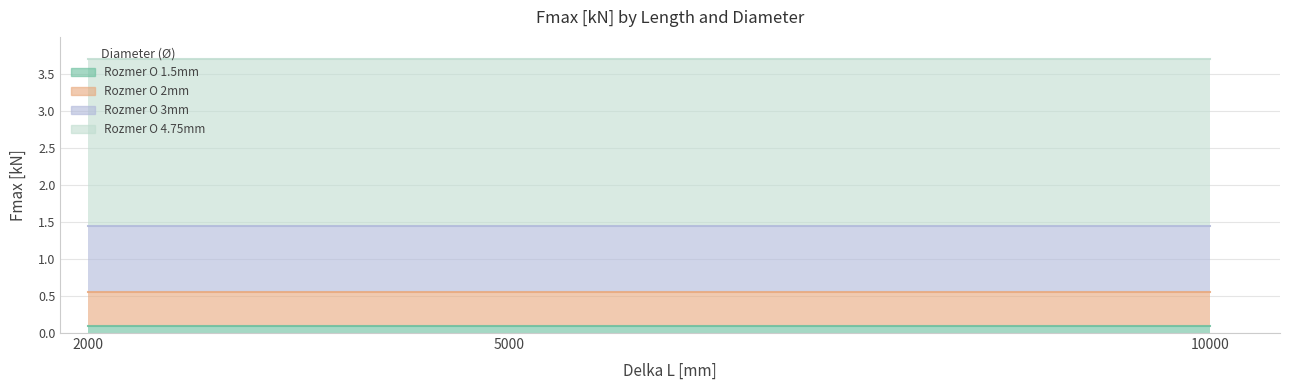

What is the sum of all Rozmer O 2mm values?

1.4